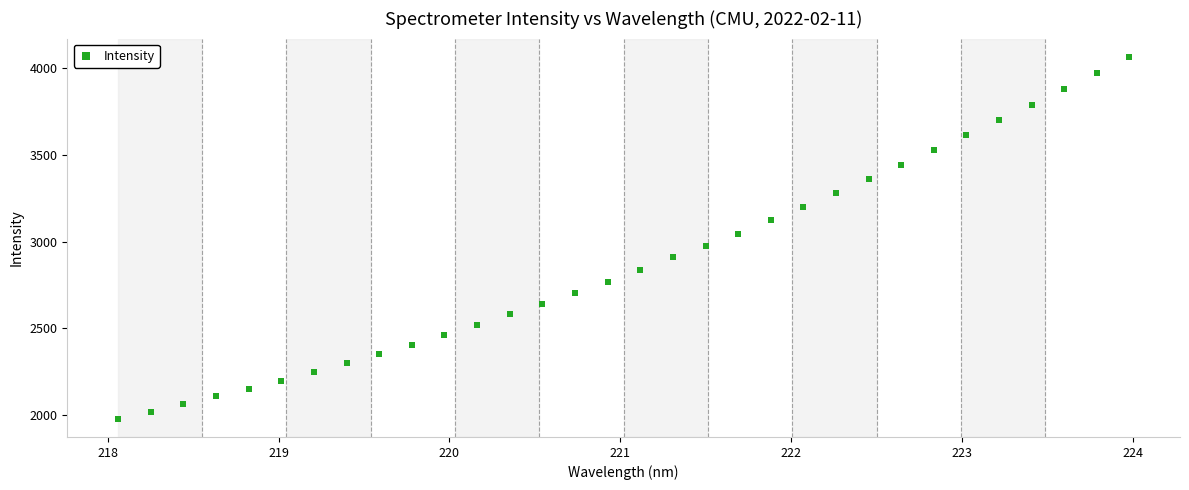

What is the range of Y values (max minus min)?

2090.2